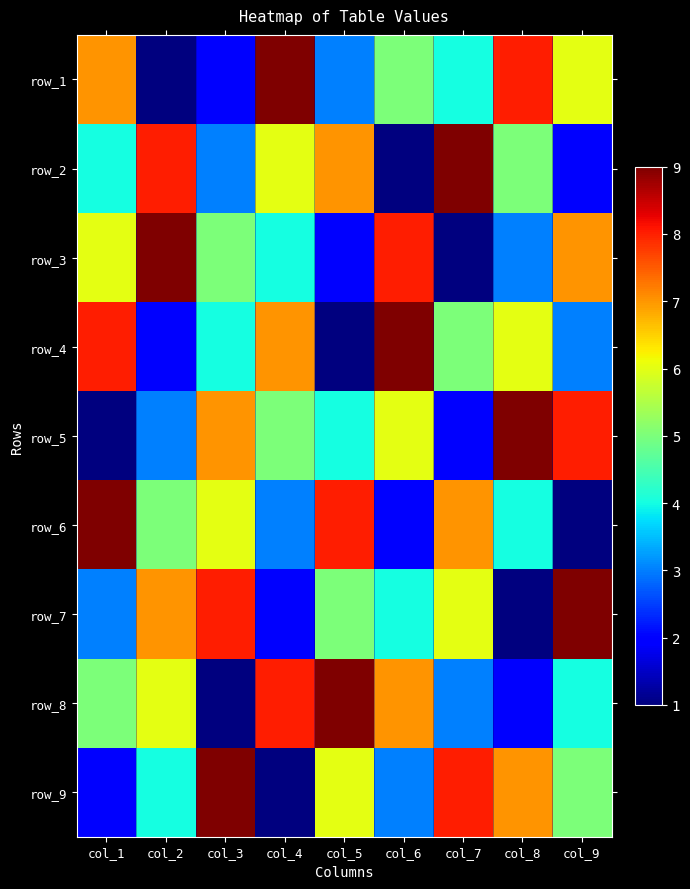

How many series are shown in this chart?

9